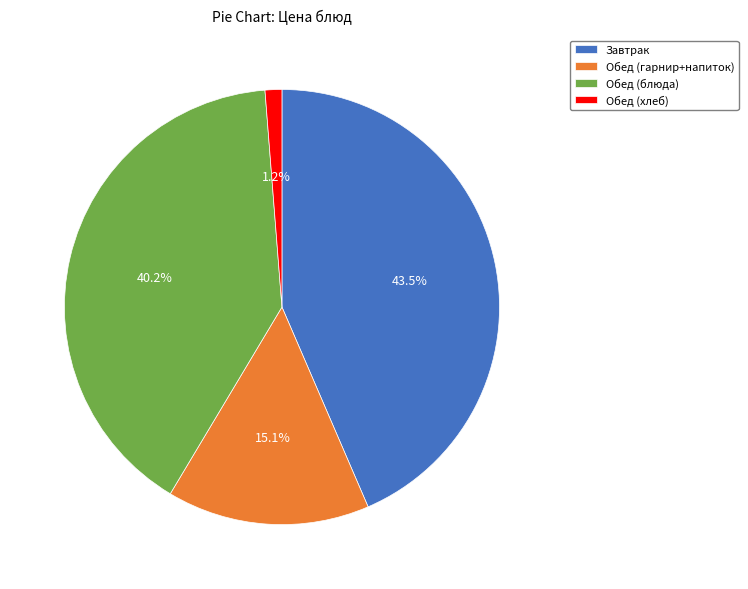

Count the number of slices in the pie.

4